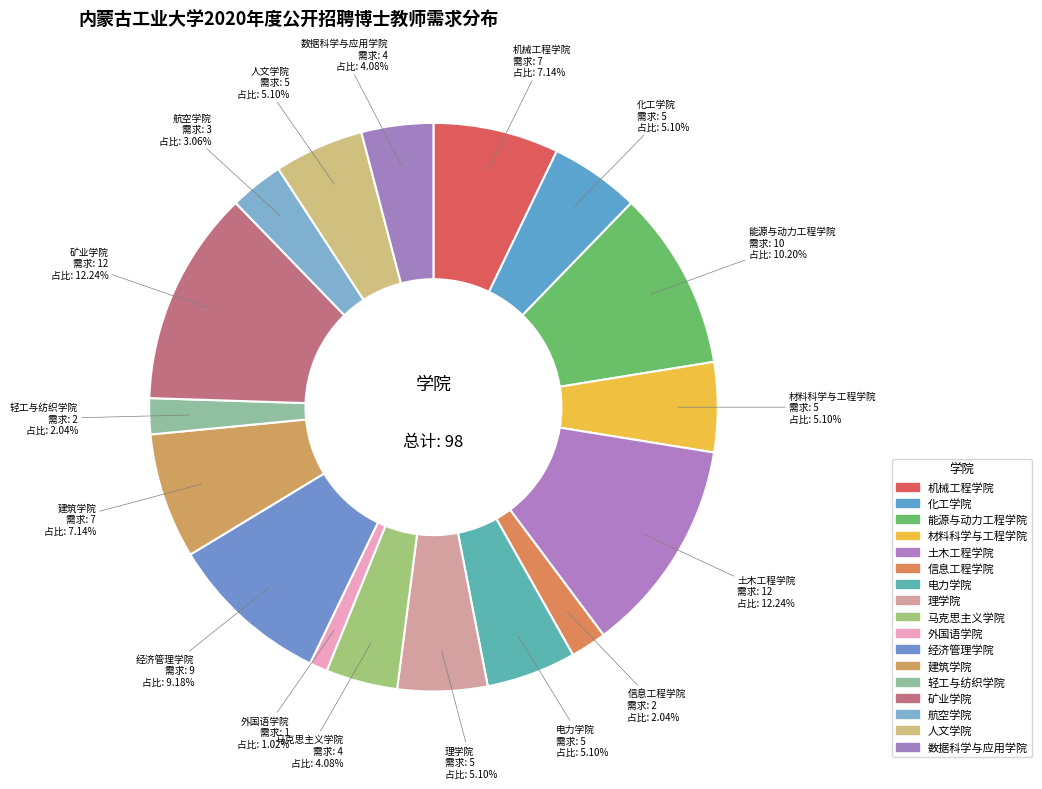

Which has a higher value, 能源与动力工程学院 or 信息工程学院?

能源与动力工程学院